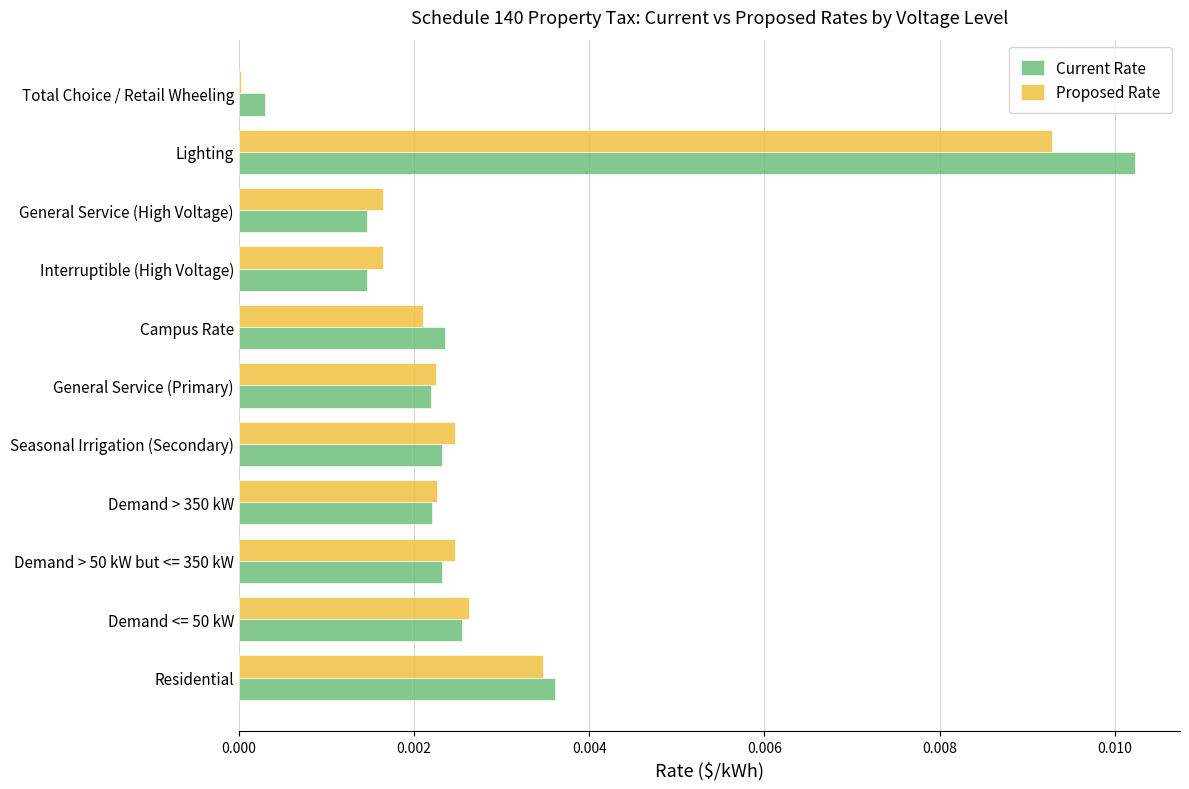

Is the value of Current Rate at Demand > 350 kW greater than the value of Proposed Rate at Lighting?

No